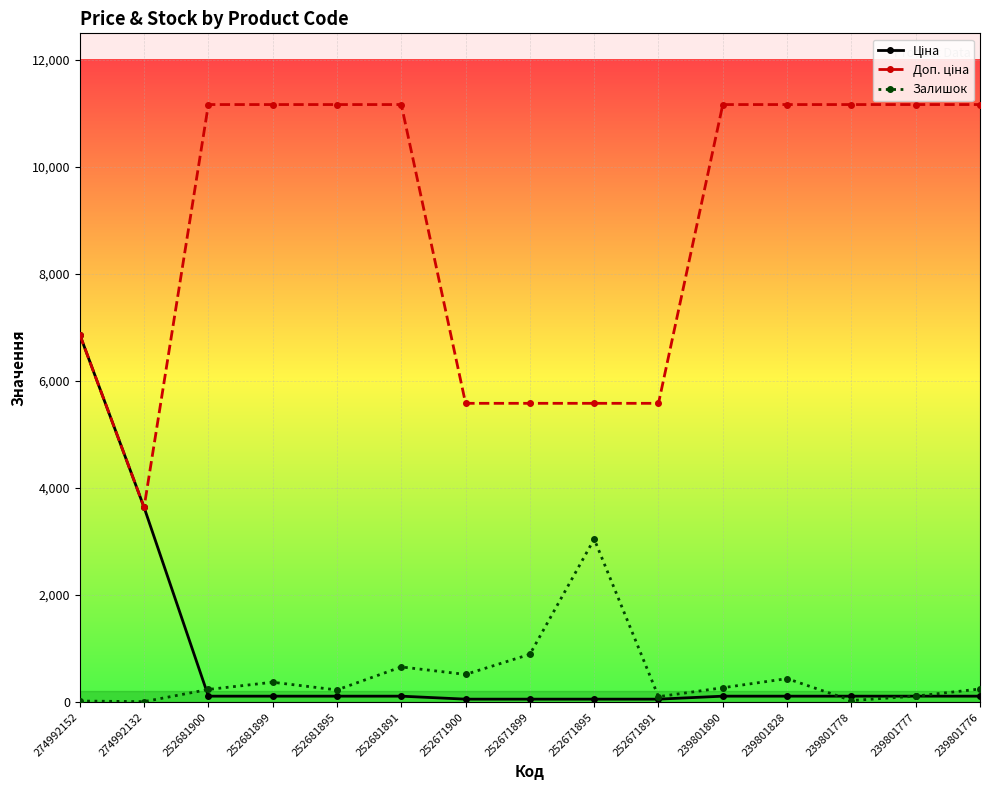

What is the highest value of the Залишок series?

3048.0